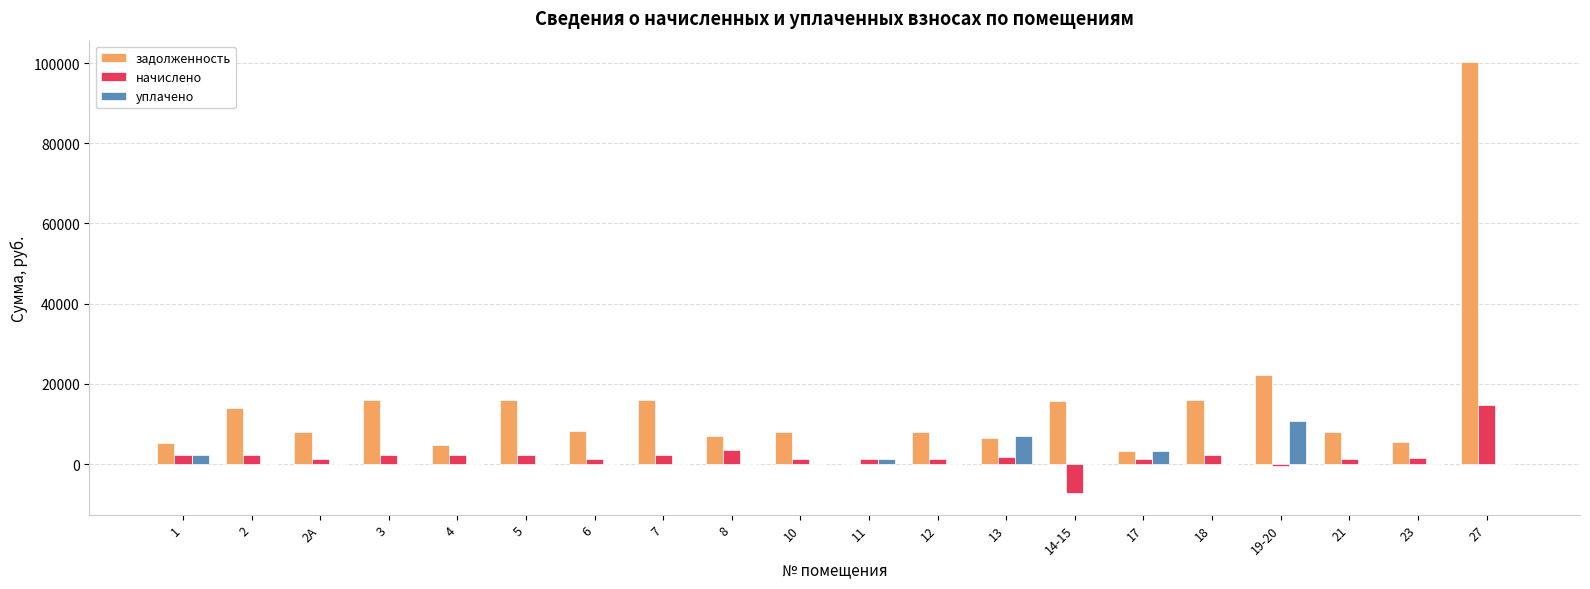

Are the bars grouped side by side (vs. stacked)?

Yes